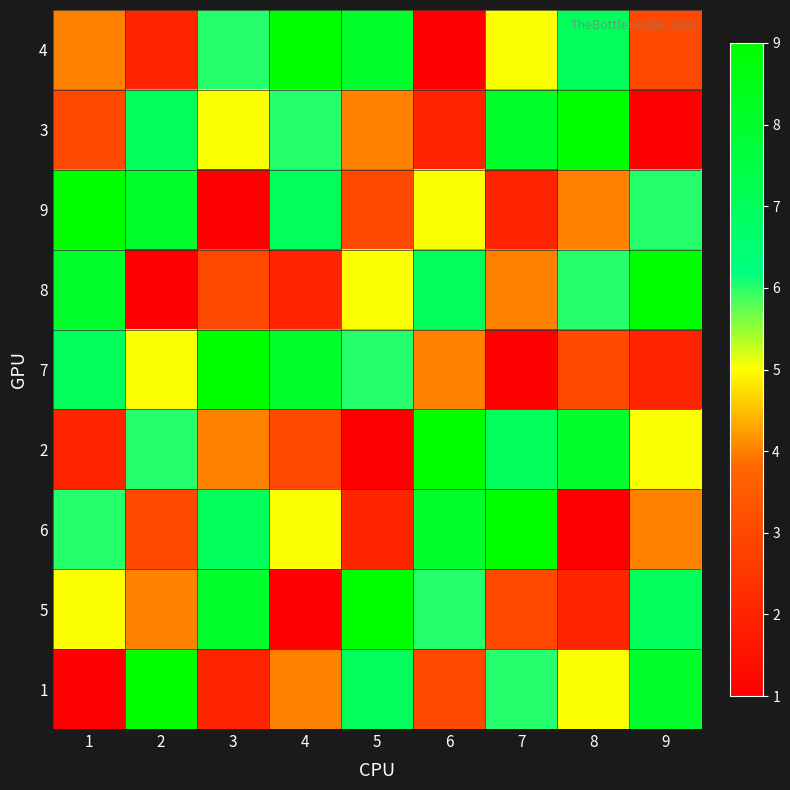

Which label corresponds to the smallest value in the chart?

6